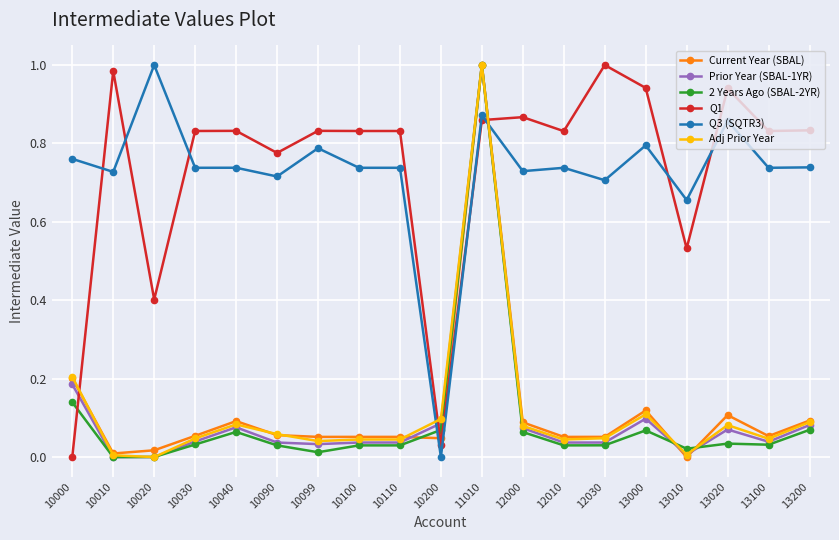

Which category has the highest value in the Q3 (SQTR3) series?

10020